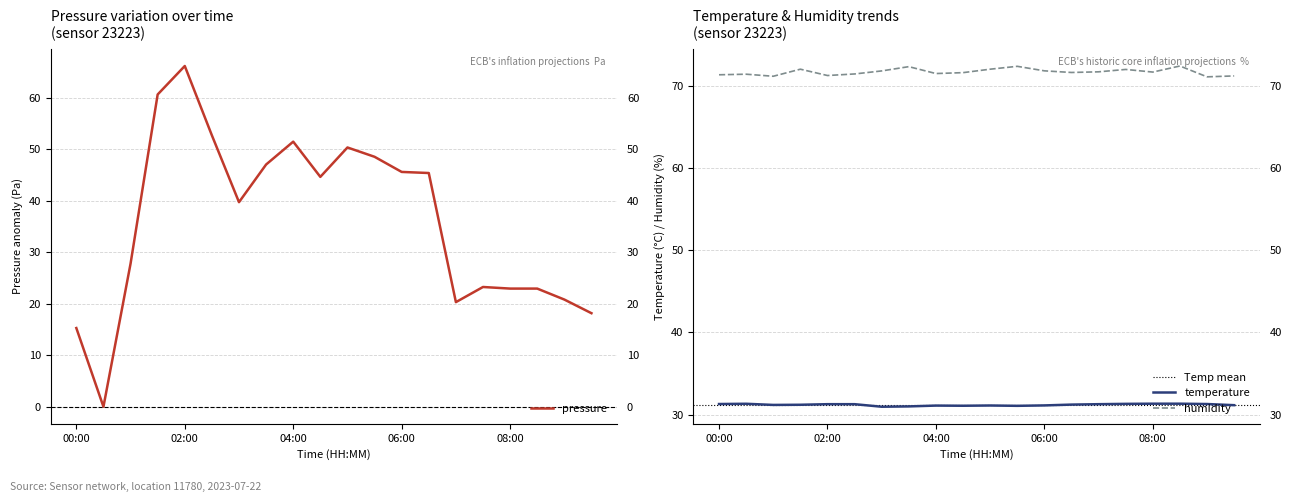

The humidity series shows 101.6 at 04:00. True or false?

False